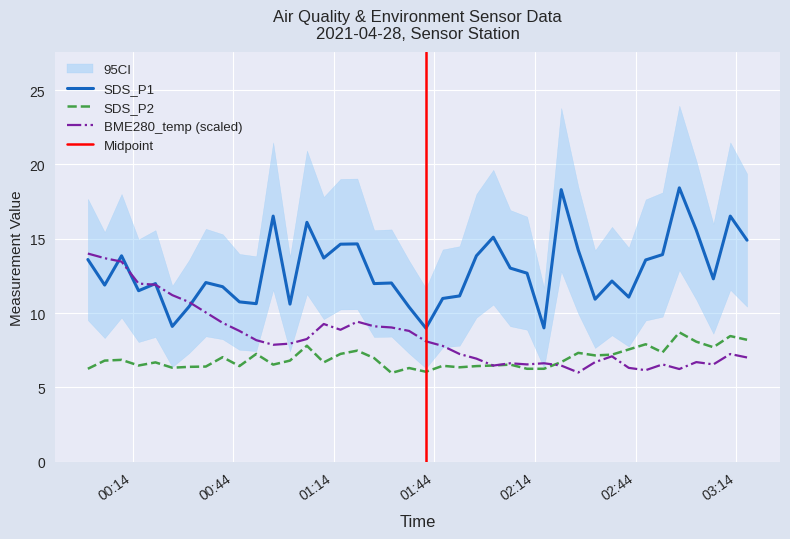

Which series has the widest spread of values?

SDS_P1